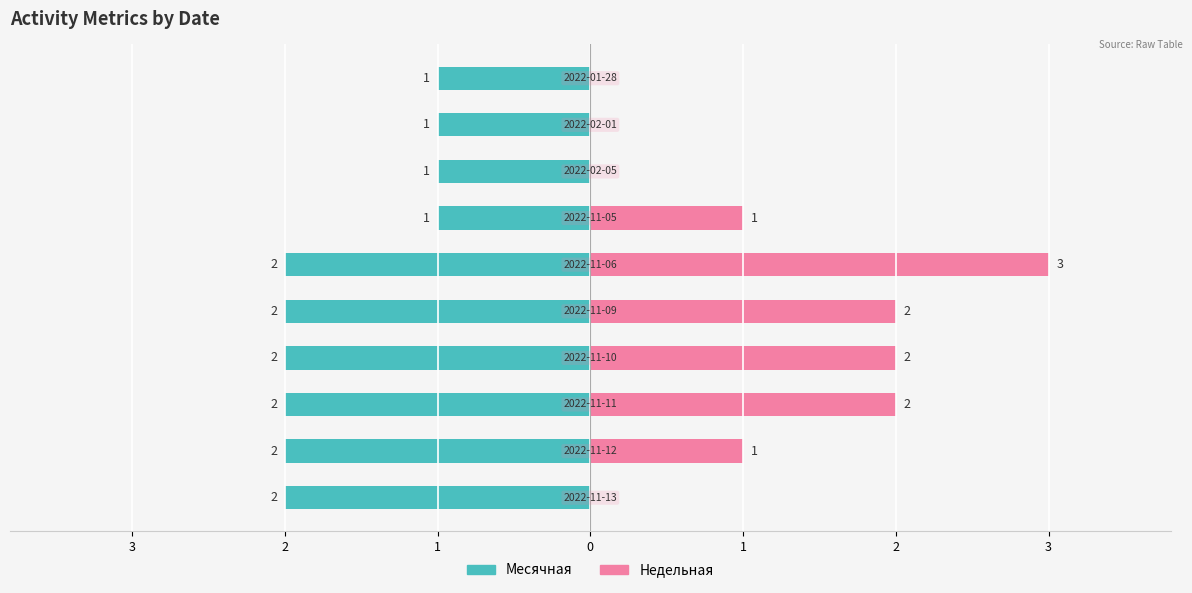

Rank the series by their average value, from highest to lowest.

Недельная, Месячная